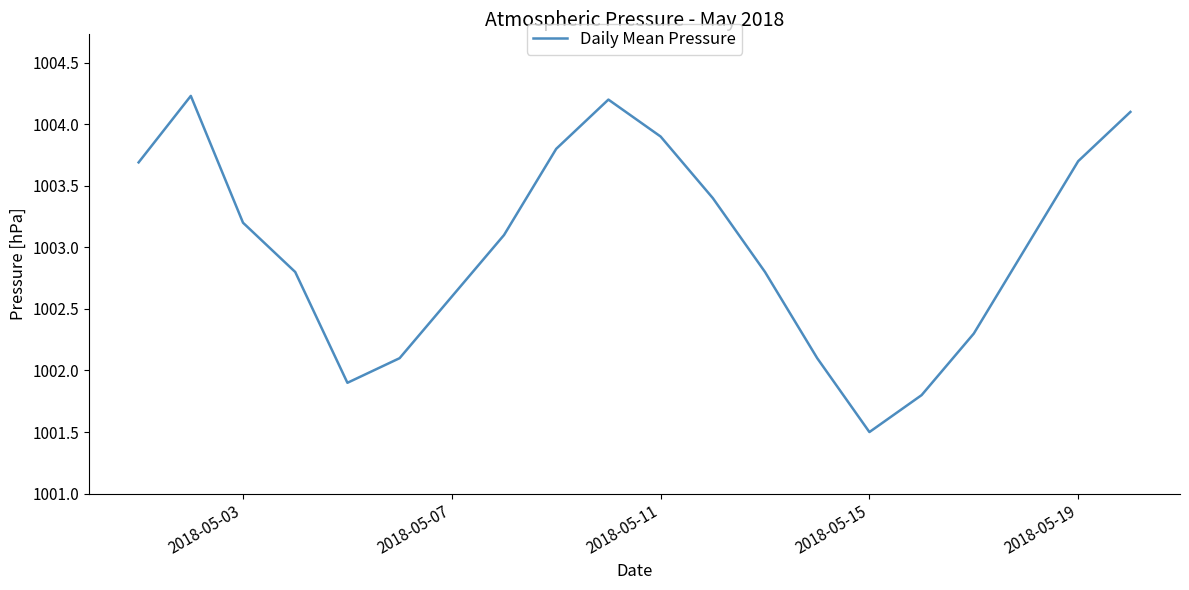

What is the difference between the maximum and minimum values?

2.7